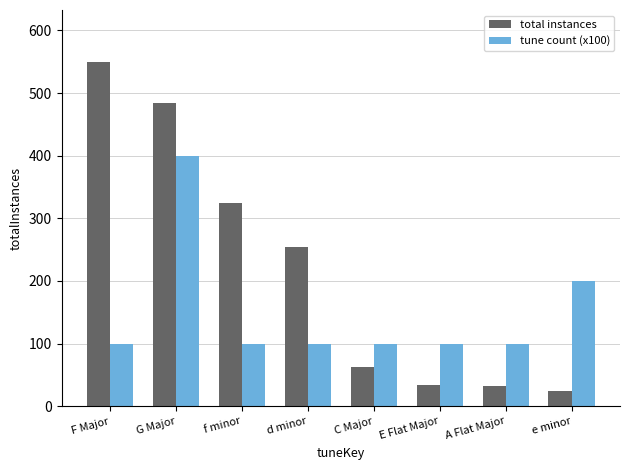

How many bars are there in each group?

2